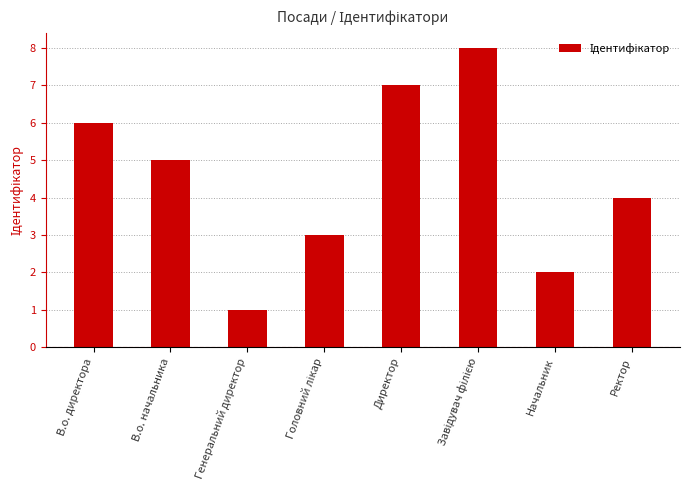

What is the maximum value shown in the chart?

8